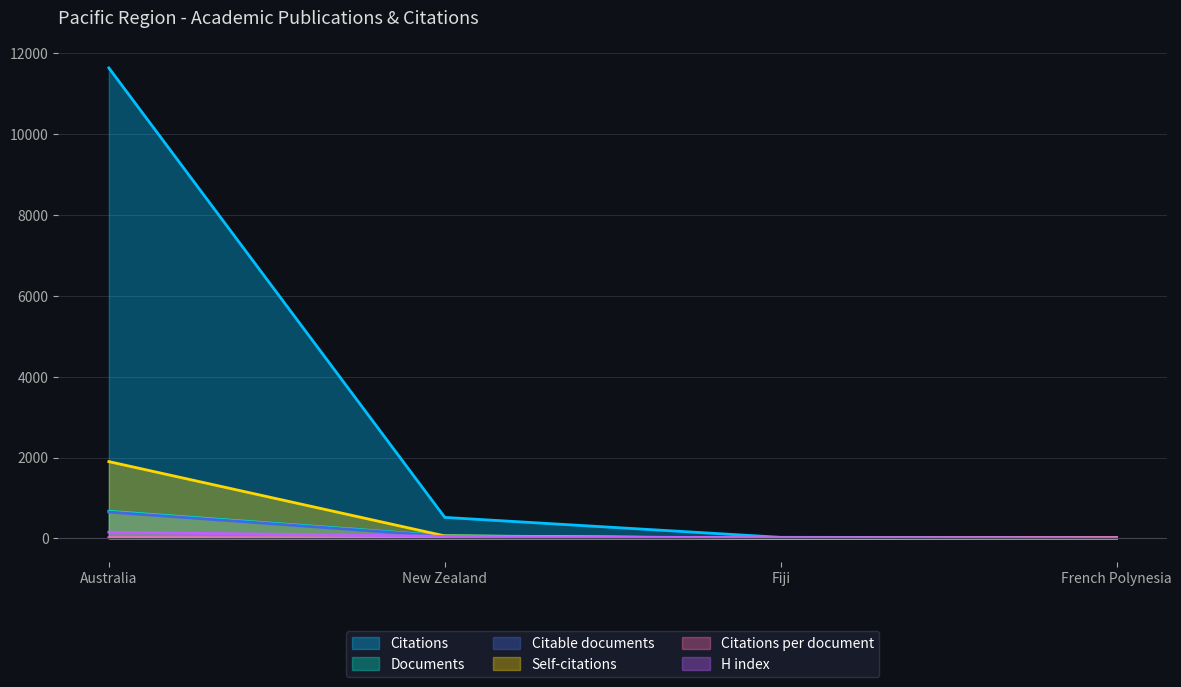

At New Zealand, list the series in order from smallest to largest.

Citations per document, H index, Citable documents, Self-citations, Documents, Citations